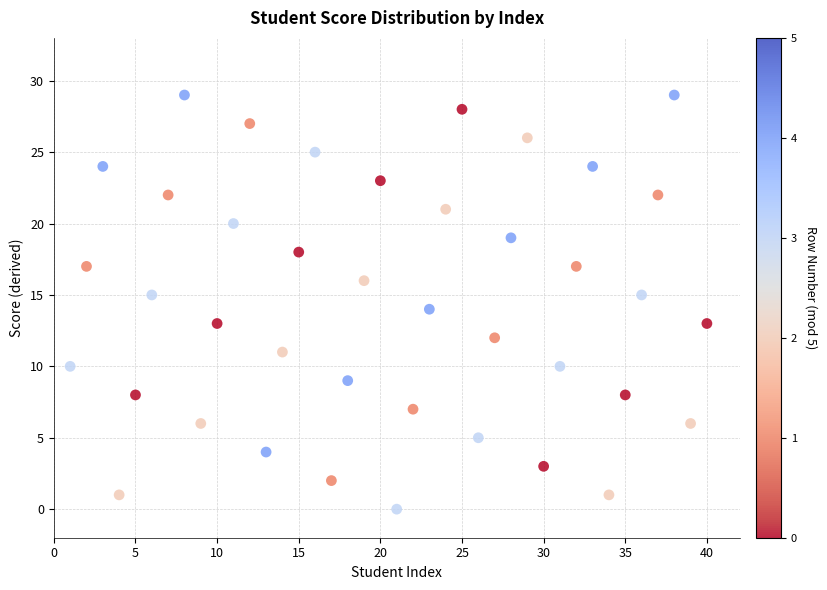

What is the range of X values (max minus min)?

39